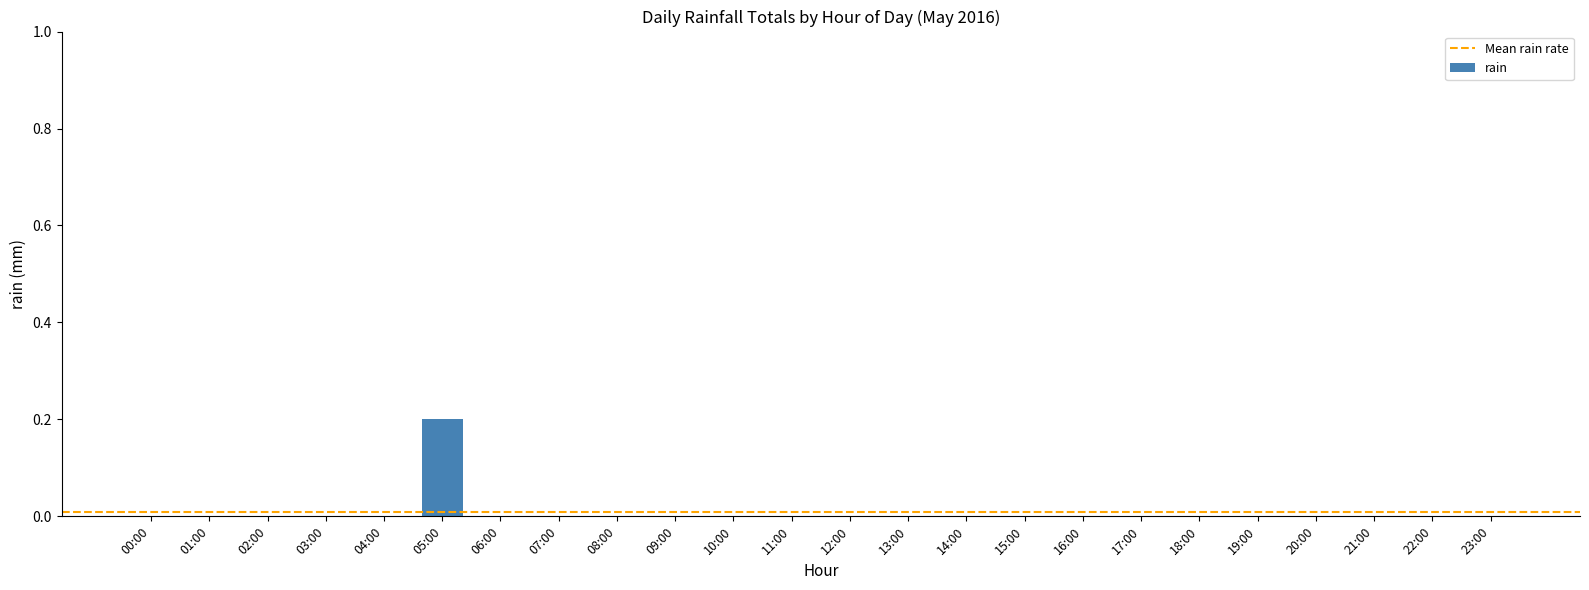

Is it true that the value at 15:00 is 0.1?

False